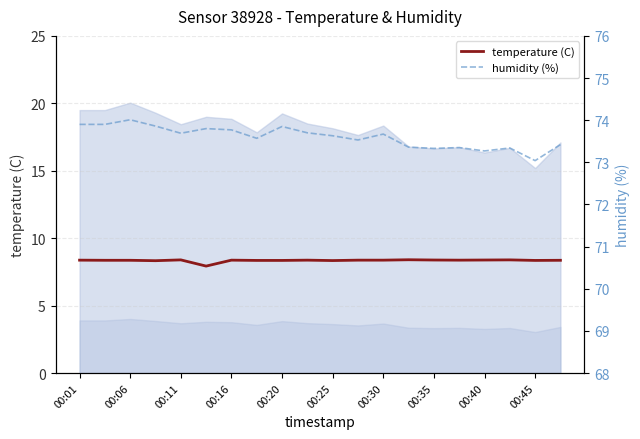

Reading right to left, list all the values displayed in this chart.

temperature (C): 8.4	8.3	8.4	8.4	8.4	8.4	8.4	8.4	8.4	8.3	8.4	8.3	8.3	8.4	7.9	8.4	8.3	8.4	8.4	8.4
humidity (%): 73.4	73.0	73.3	73.3	73.3	73.3	73.4	73.7	73.5	73.6	73.7	73.8	73.6	73.8	73.8	73.7	73.9	74.0	73.9	73.9